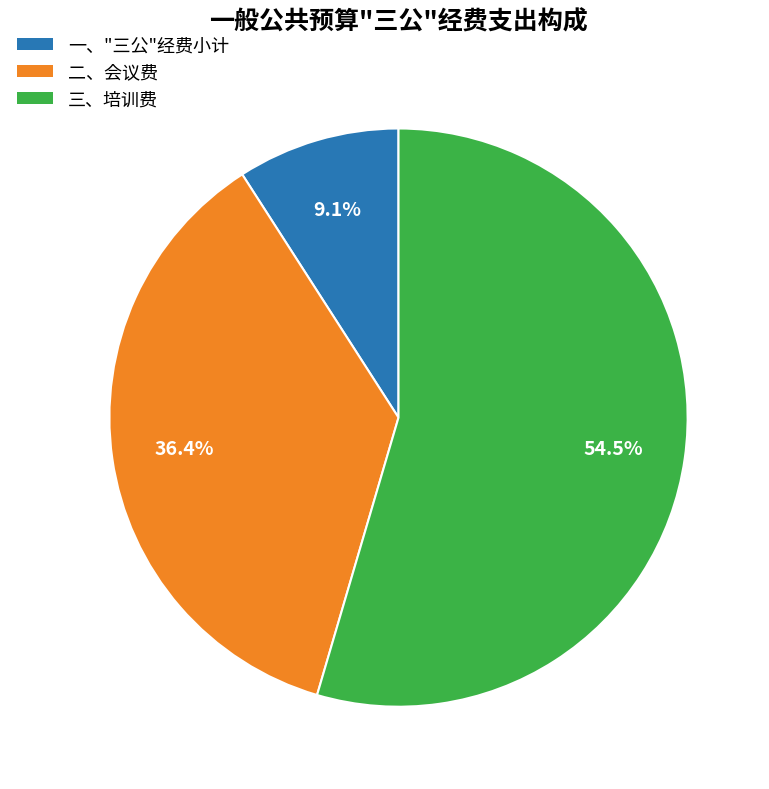

What percentage is the 一、"三公"经费小计 slice, to the nearest percent?

9%